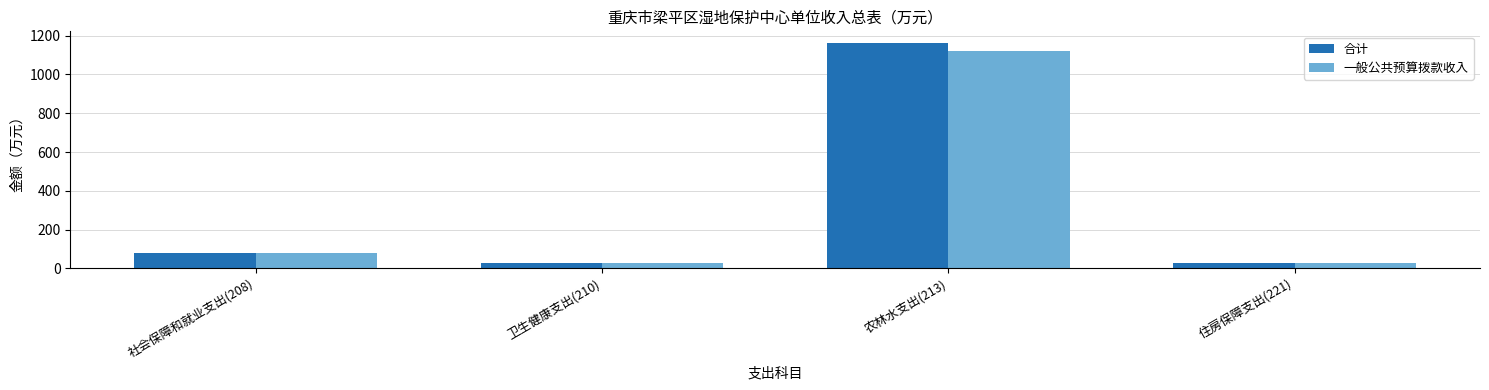

What is the sum of the 一般公共预算拨款收入 values at 卫生健康支出(210) and 社会保障和就业支出(208)?

109.4